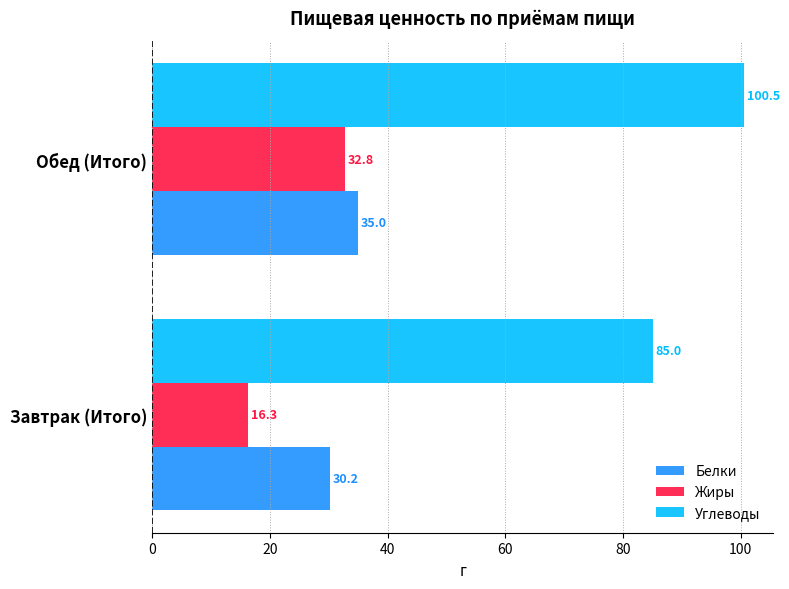

What is the average value of the Белки series?

32.6